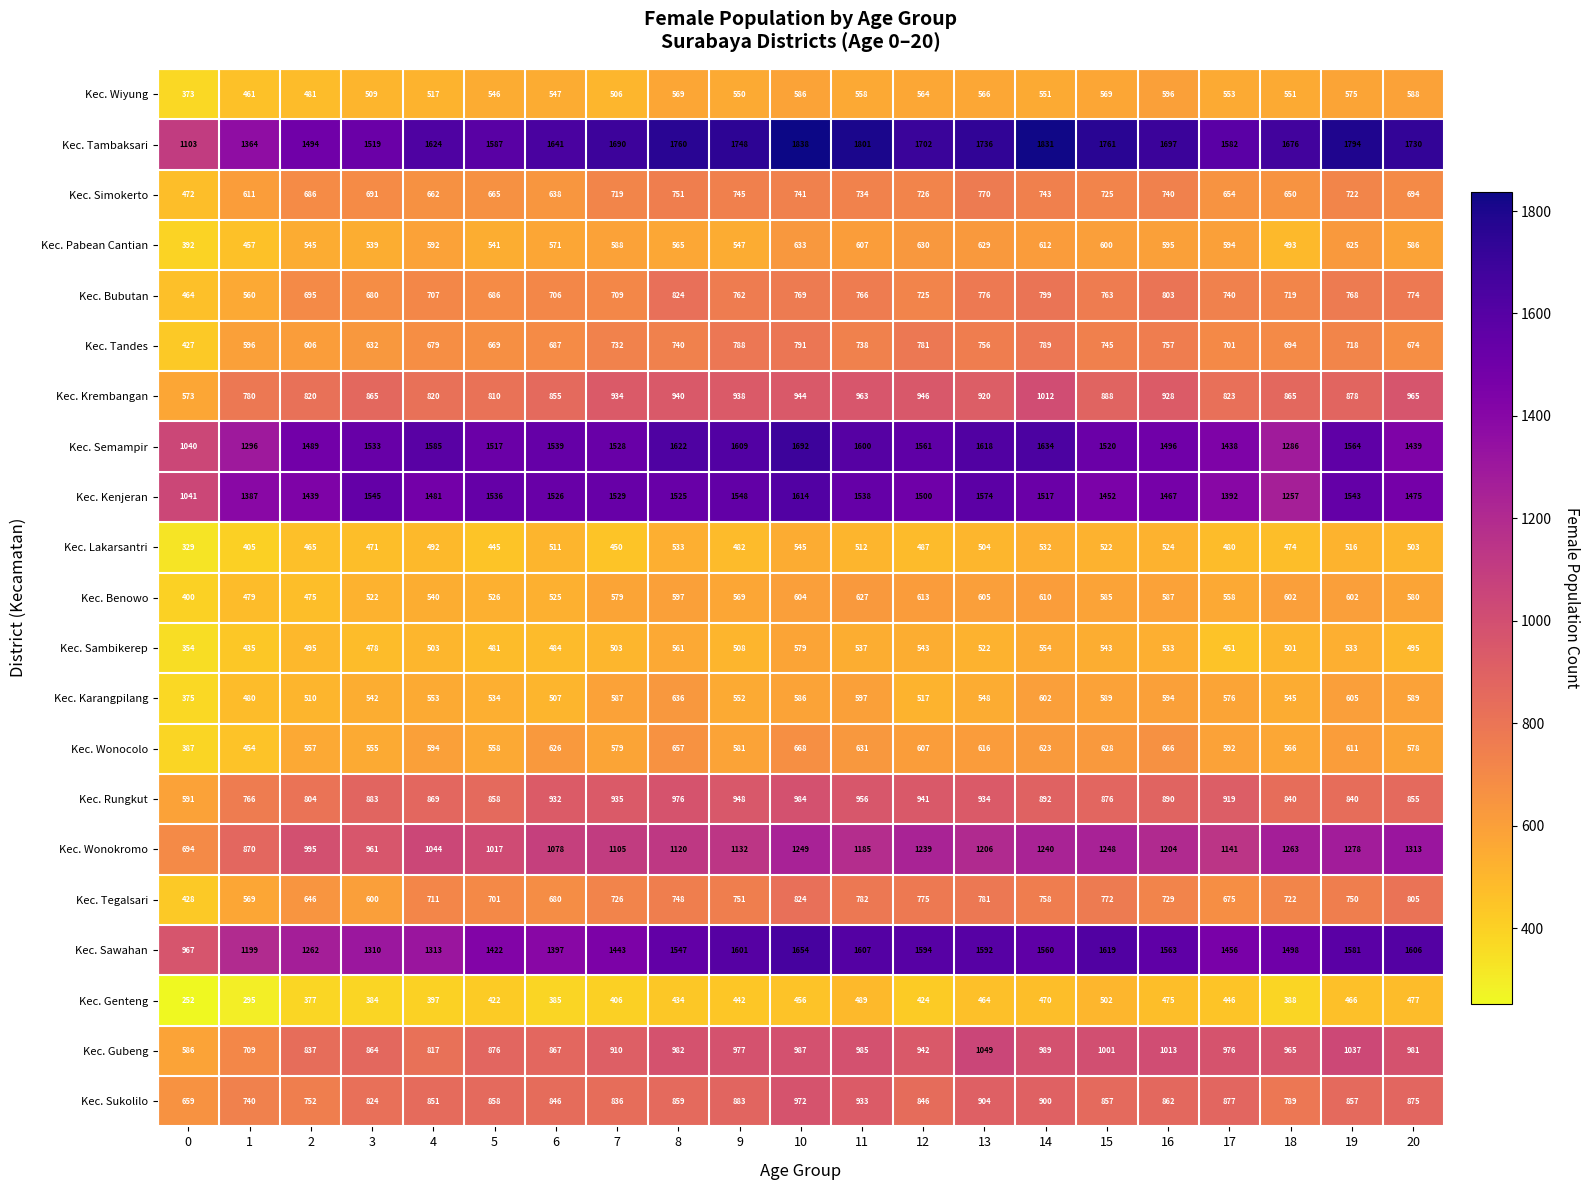

Which series changed the most between 5 and 16?

Kec. Wonokromo